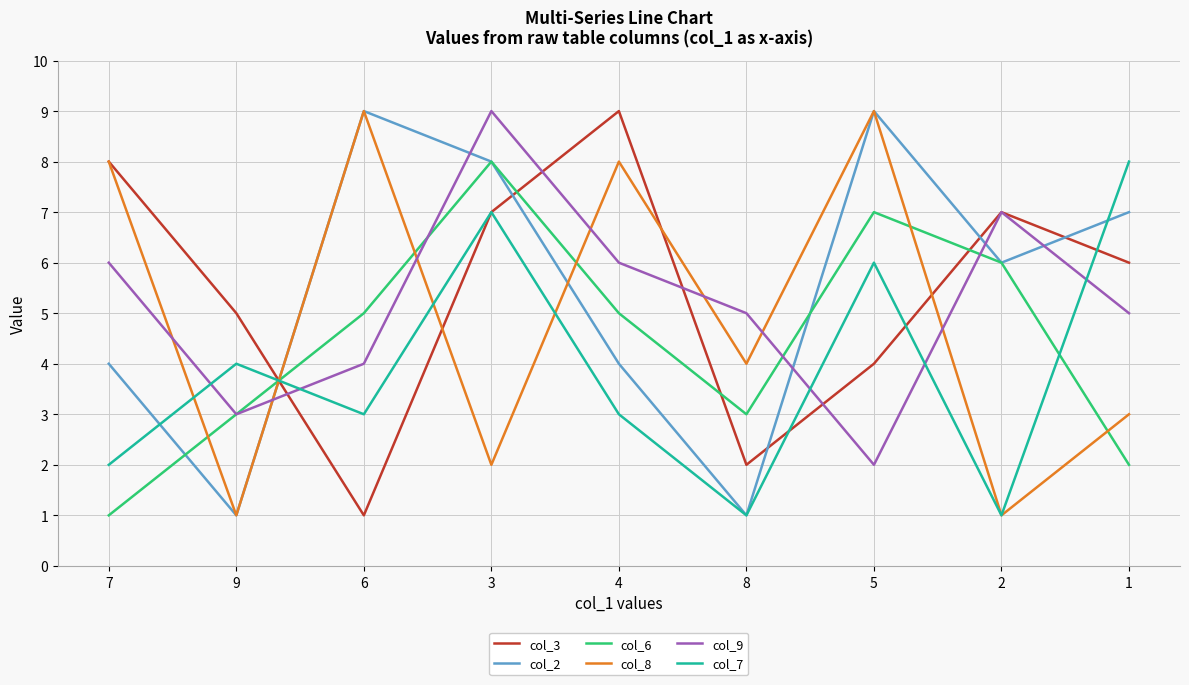

The value of col_9 at 6 is 2. True or false?

False